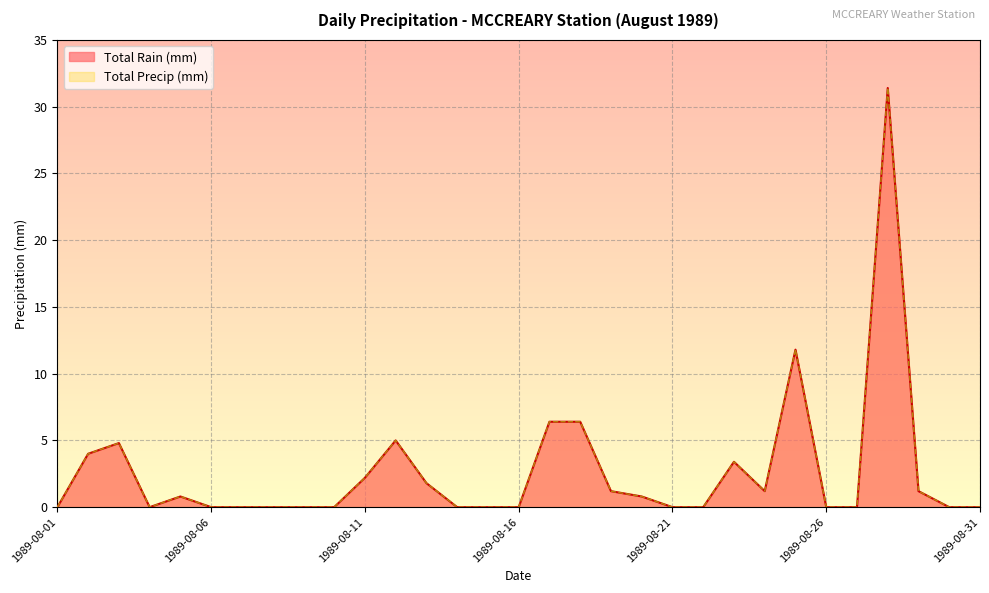

What value does the Total Precip (mm) series have at 1989-08-03?

4.8